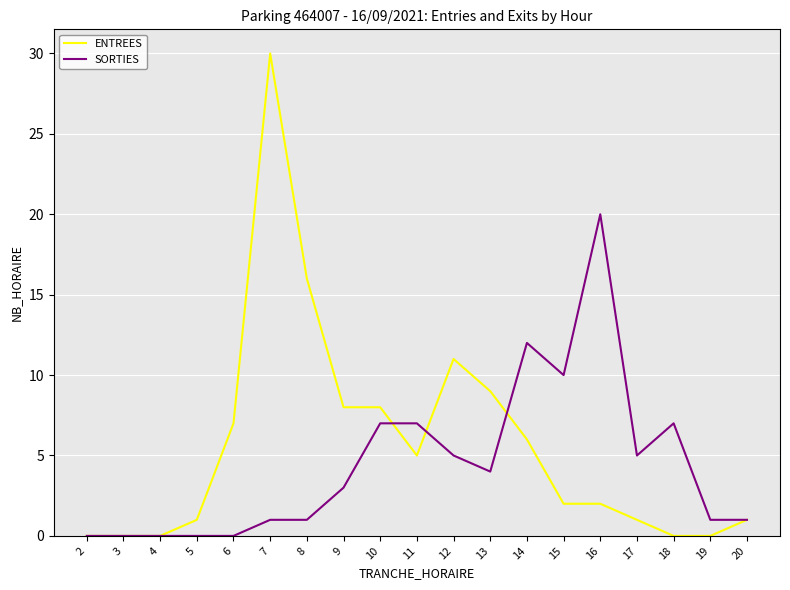

Is it true that ENTREES equals 0 at 18?

True